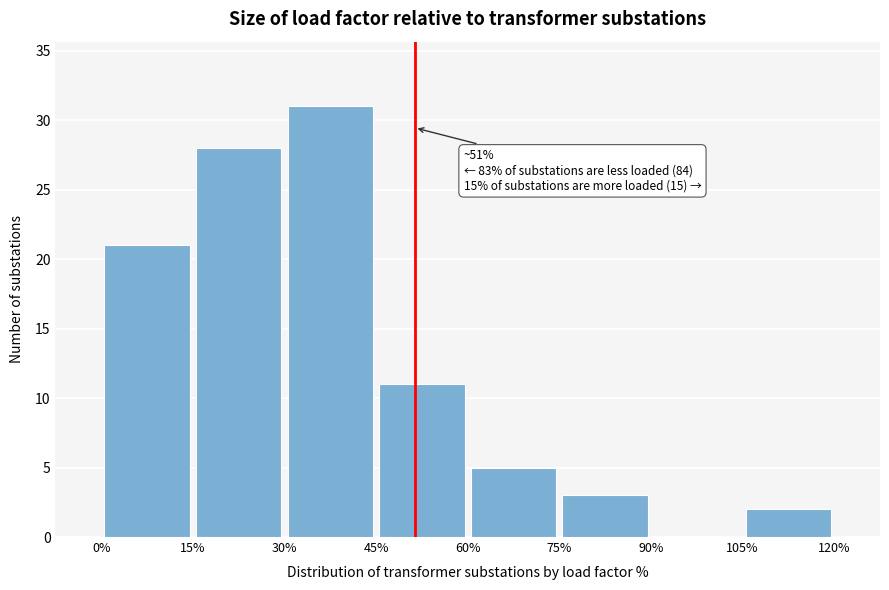

Over which range of the x-axis is the bar tallest?

30% to 45%